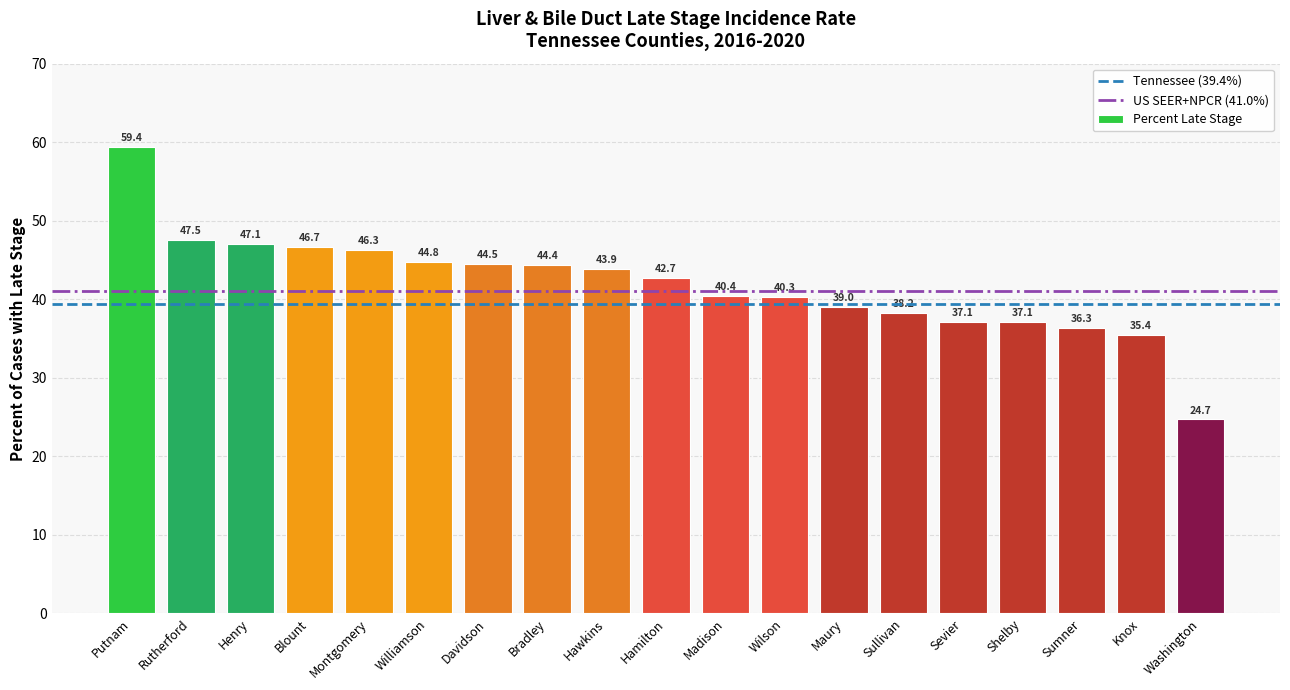

What is the ratio of the value at Knox to the value at Williamson?

0.8